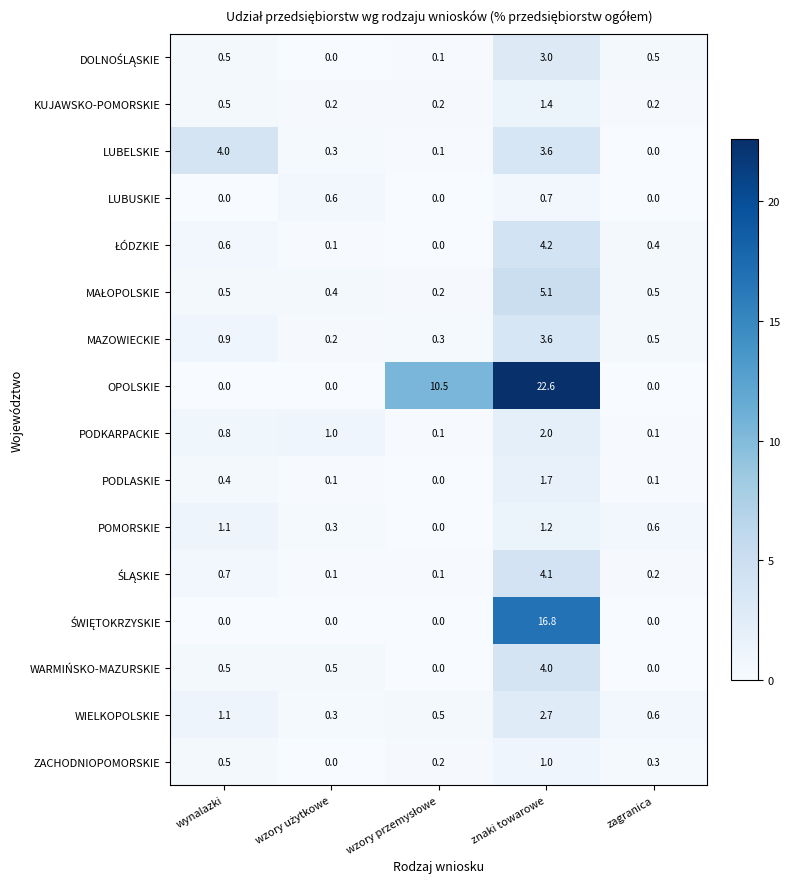

The ZACHODNIOPOMORSKIE series shows 0.3 at zagranica. True or false?

True